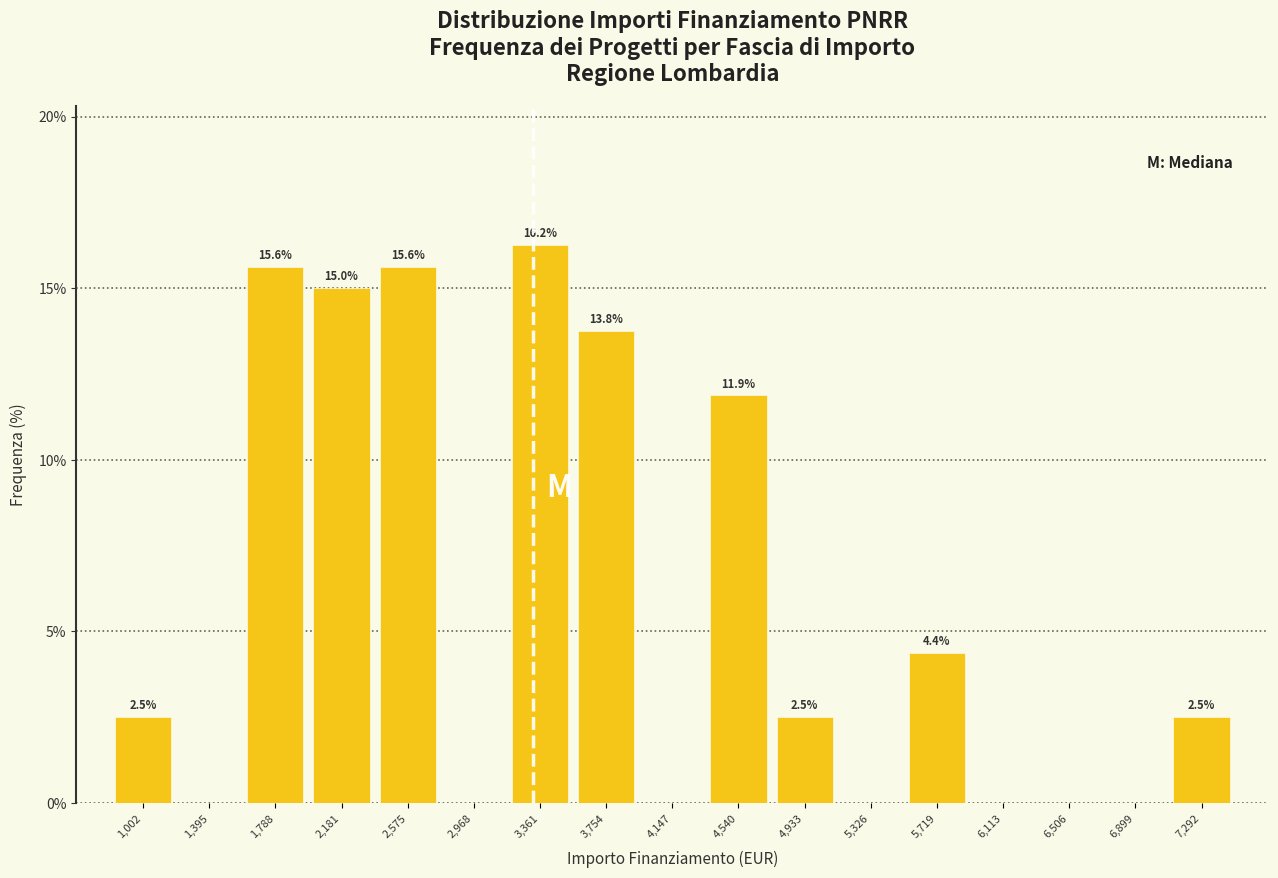

Which range on the x-axis has the tallest bar?

3150 to 3550